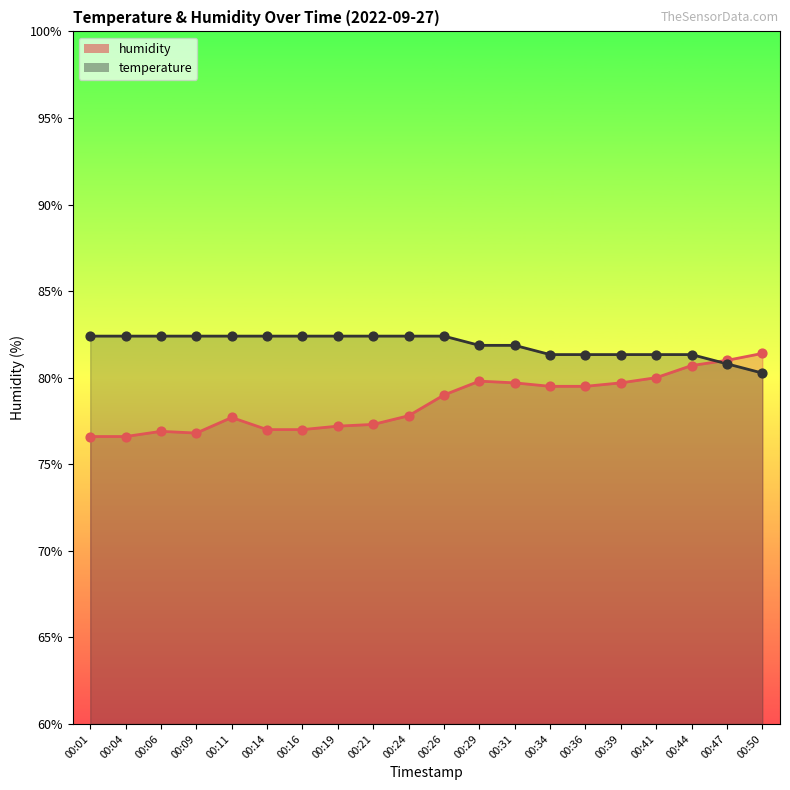

Which series contains the lowest Y value?

humidity